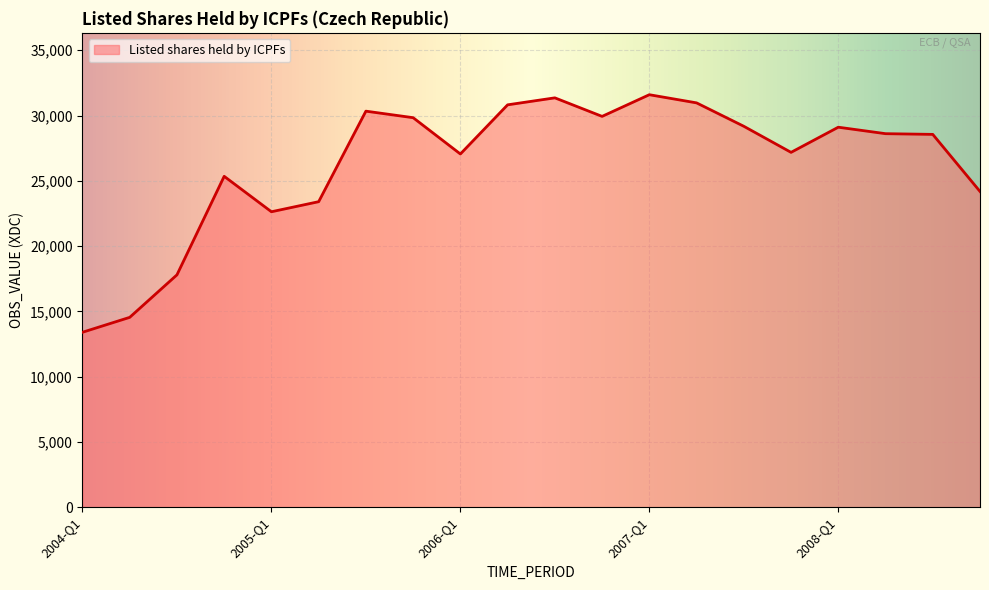

How many values are below 28610?

10